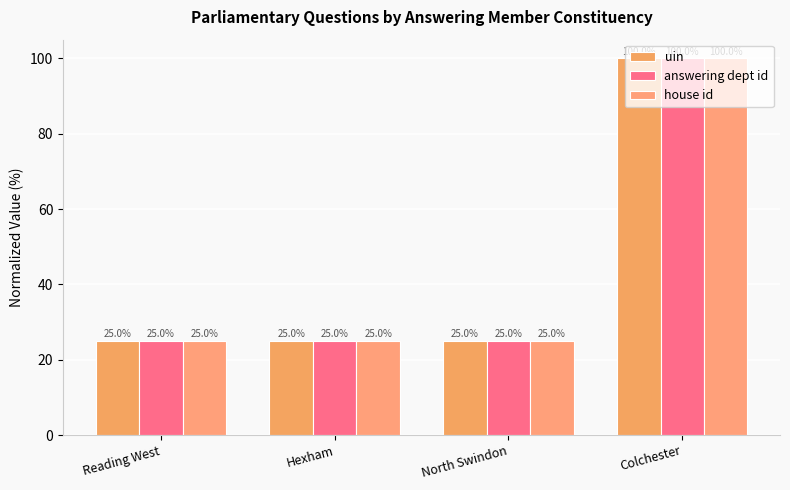

Reading right to left, list all the values displayed in this chart.

uin: Colchester=100.0	North Swindon=25.0	Hexham=25.0	Reading West=25.0
answering dept id: Colchester=100.0	North Swindon=25.0	Hexham=25.0	Reading West=25.0
house id: Colchester=100.0	North Swindon=25.0	Hexham=25.0	Reading West=25.0